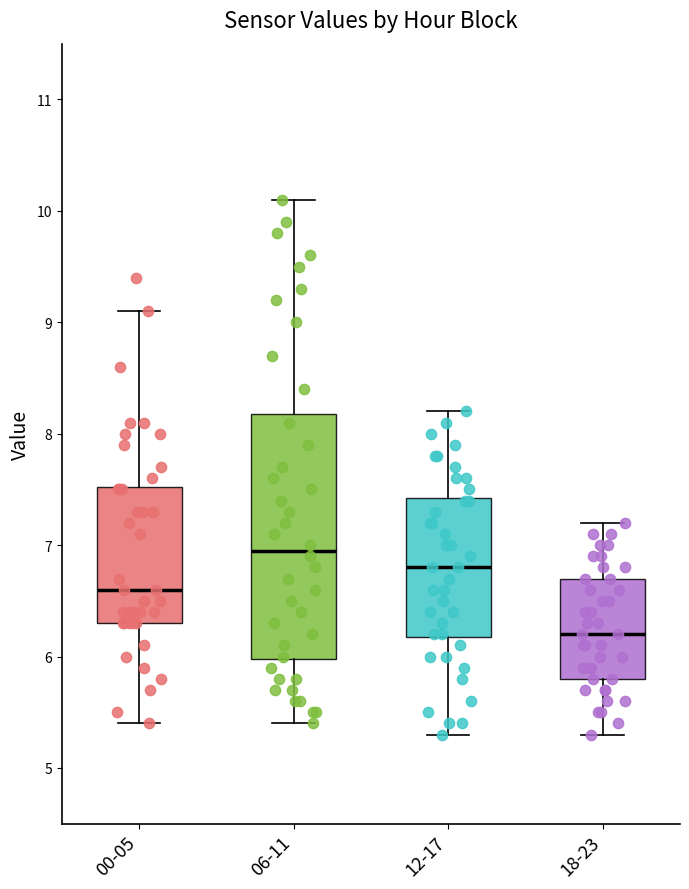

Reading left to right, read every box against the y-axis: the position of its median line, the range the box covers, and the ends of its whiskers. The values are not printed on the chart, so give them approximately, as read against the axis.

00-05: median 6.6, box 6.3 to 7.5, whiskers 5.4 to 9.1
06-11: median 7.0, box 6.0 to 8.2, whiskers 5.4 to 10.1
12-17: median 6.8, box 6.2 to 7.4, whiskers 5.3 to 8.2
18-23: median 6.2, box 5.8 to 6.7, whiskers 5.3 to 7.2